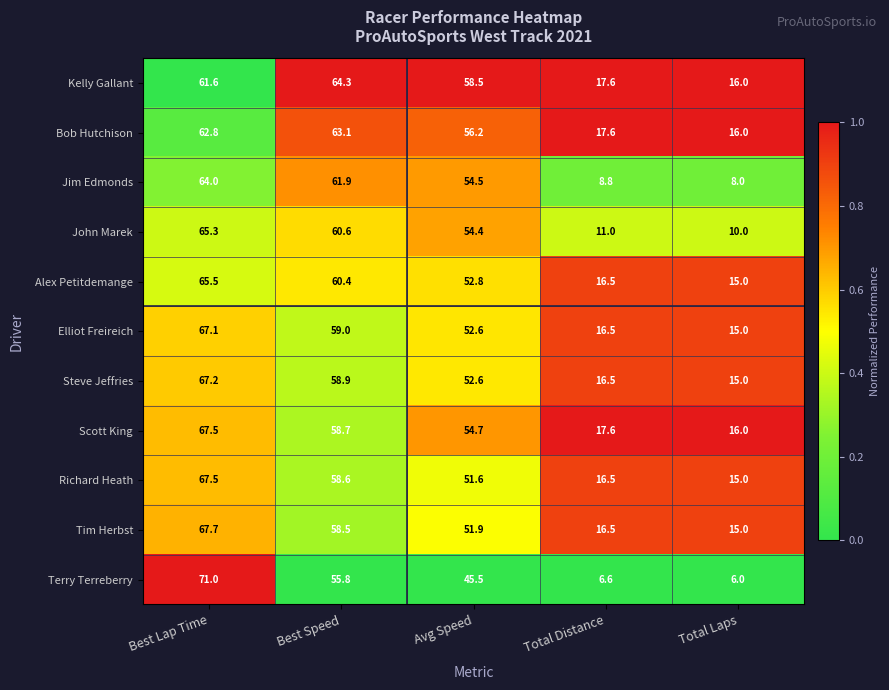

The Steve Jeffries series shows 24.5 at Total Laps. True or false?

False